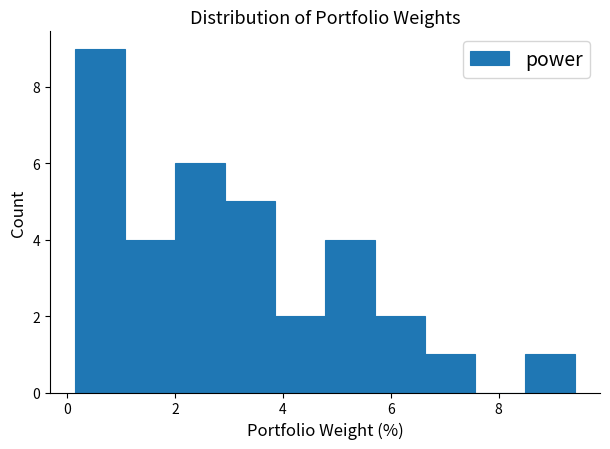

Reading left to right, transcribe this chart: for each bar, give the range it covers on the x-axis and its height. Neither the bar edges nor the heights are printed on the chart, so give them approximately, as read against the axes.

0.2 to 1.0: 9
1.0 to 2.0: 4
2.0 to 3.0: 6
3.0 to 3.8: 5
3.8 to 4.8: 2
4.8 to 5.8: 4
5.8 to 6.6: 2
6.6 to 7.6: 1
7.6 to 8.4: 0
8.4 to 9.4: 1